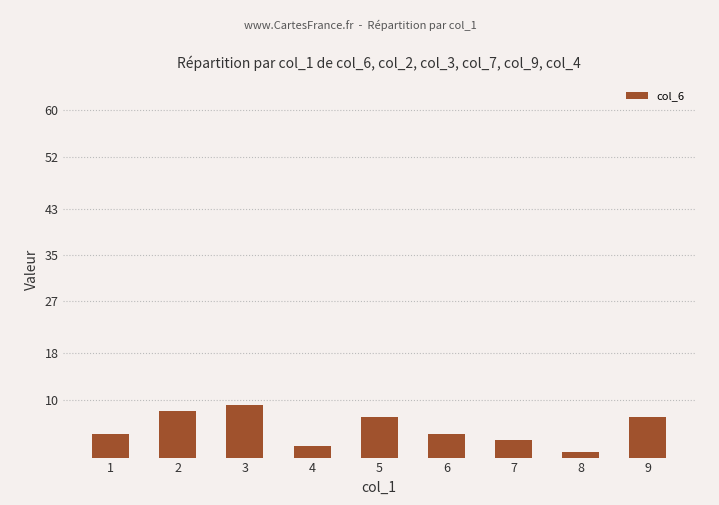

Count the number of categories in the chart.

9